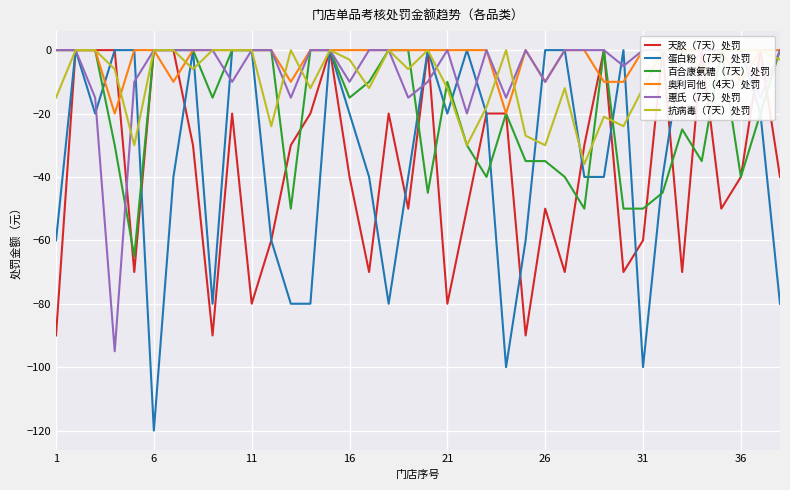

True or false: 惠氏（7天）处罚 and 百合康氨糖（7天）处罚 intersect in this chart.

True